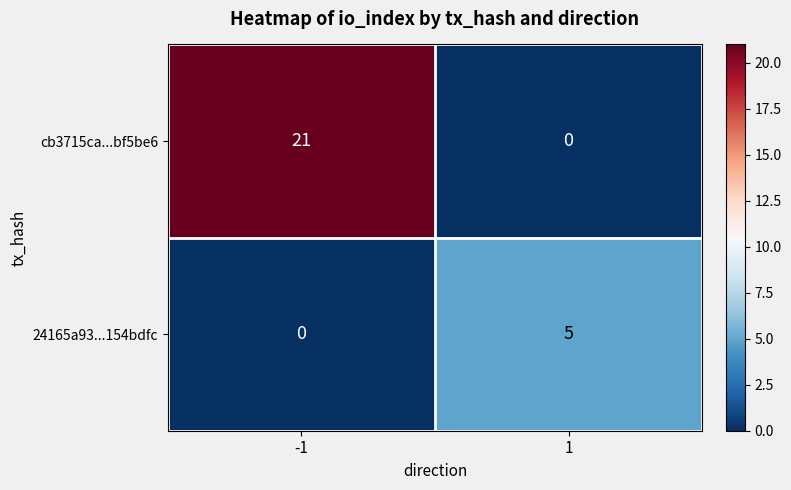

Which series has the largest total across all categories?

cb3715ca...bf5be6